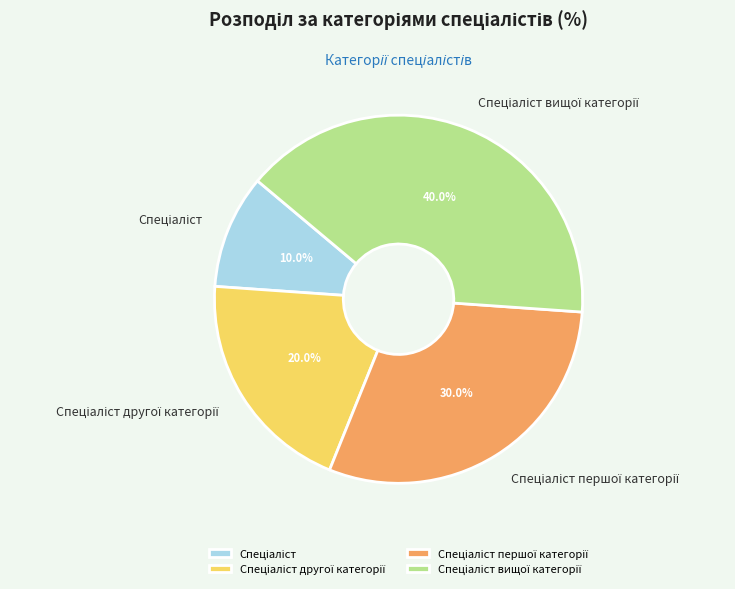

Is there any slice that represents more than half of the pie?

No